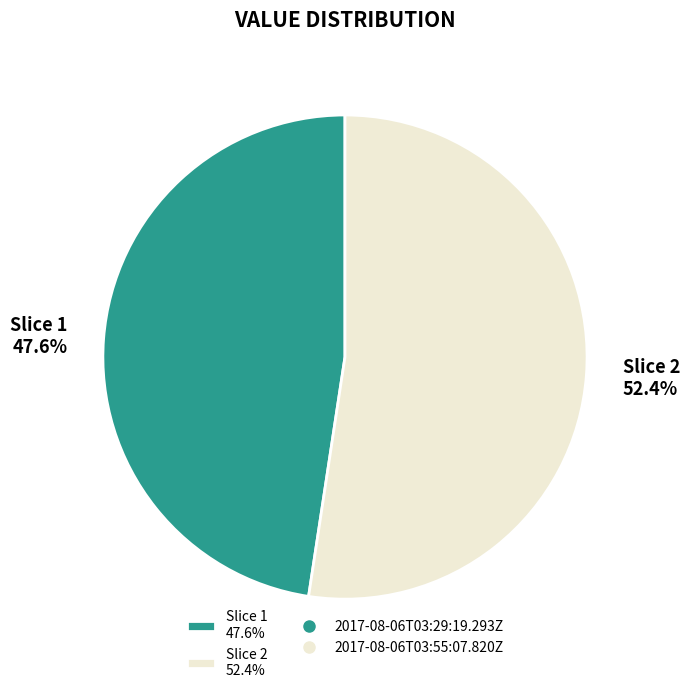

Combined, what portion of the pie is Slice 1 47.6% and Slice 2 52.4%?

100.0%